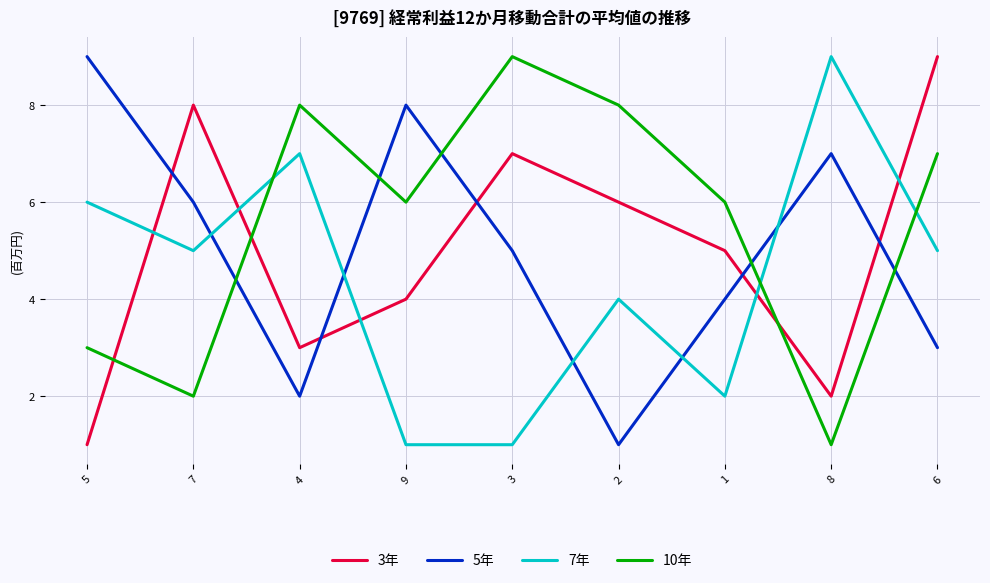

Where is the first local maximum for 5年?

9